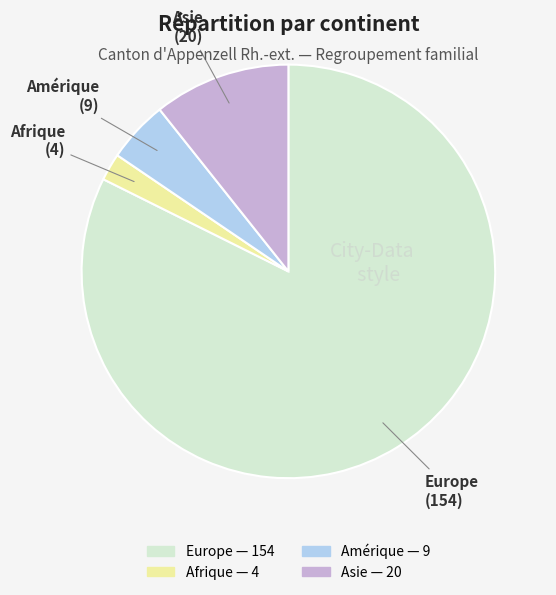

Is there any slice that represents more than half of the pie?

Yes